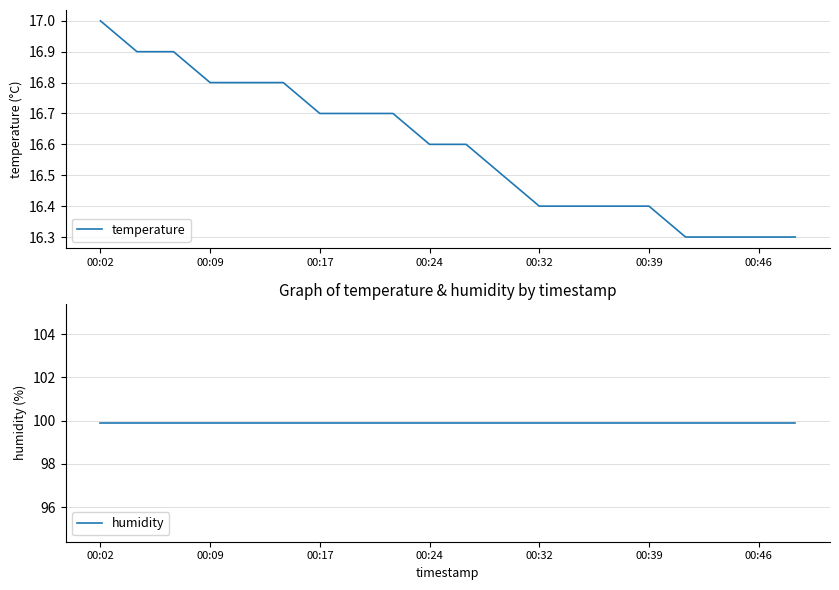

Rank the series by their maximum value, from highest to lowest.

humidity, temperature